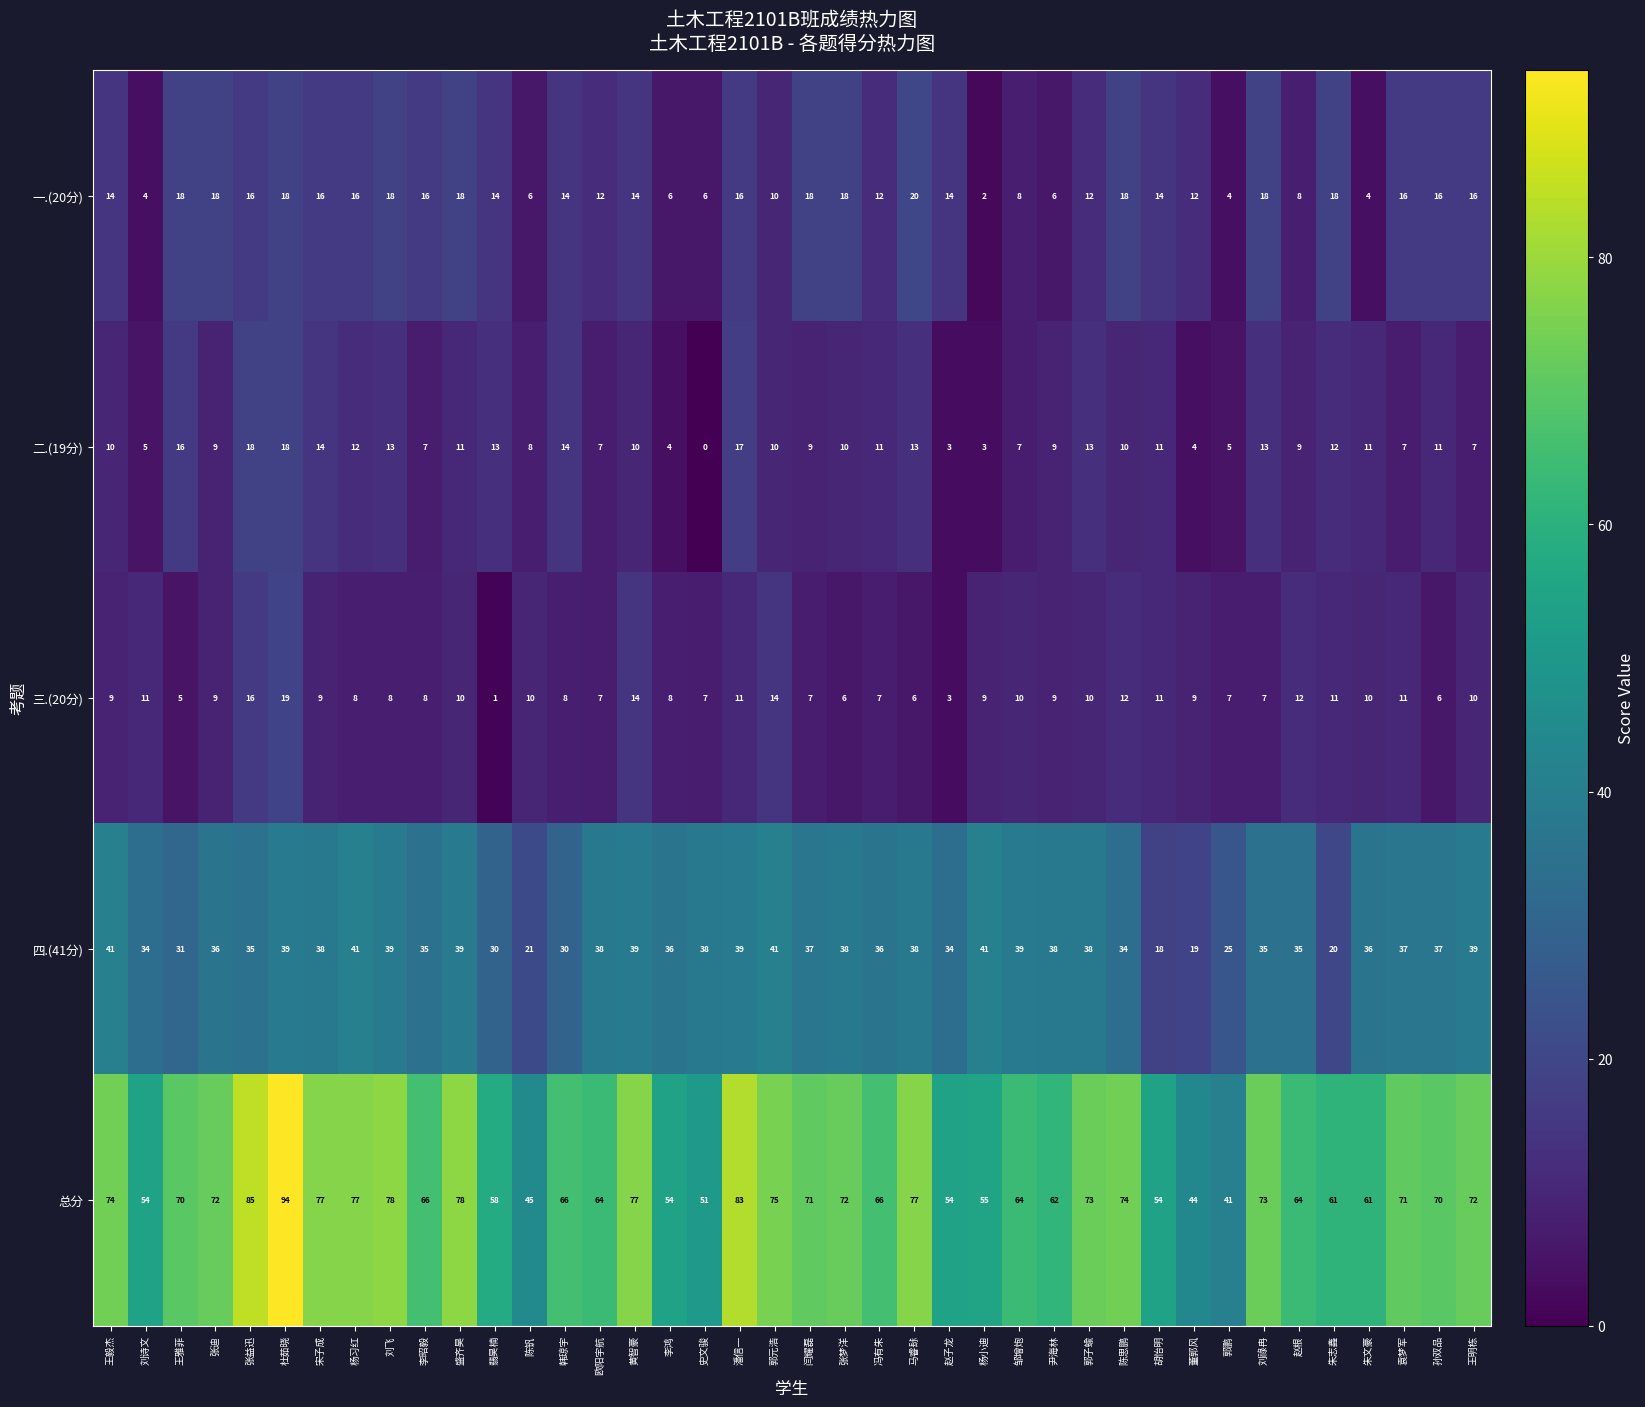

How many values in the 二.(19分) series are below 10?

17